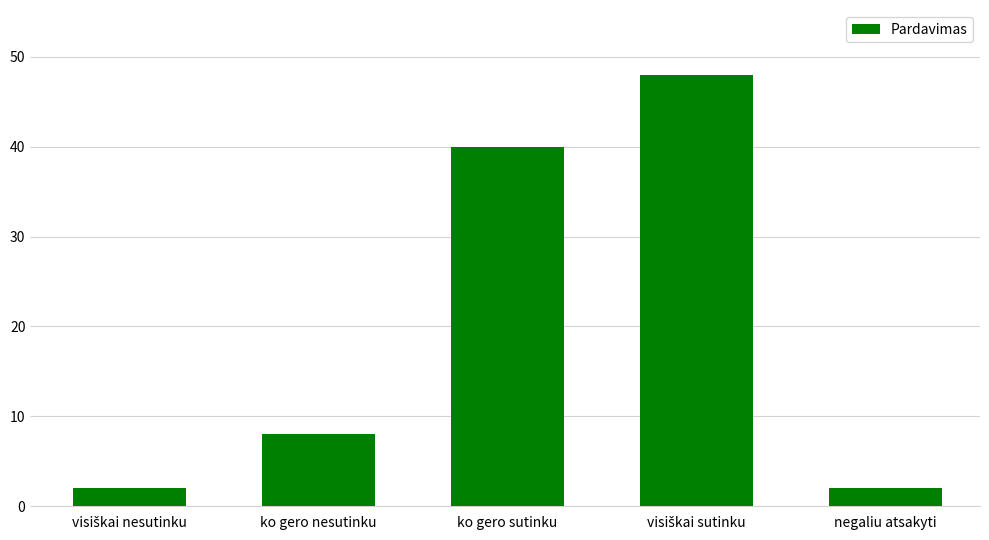

What is the change in value from ko gero nesutinku to negaliu atsakyti?

-6